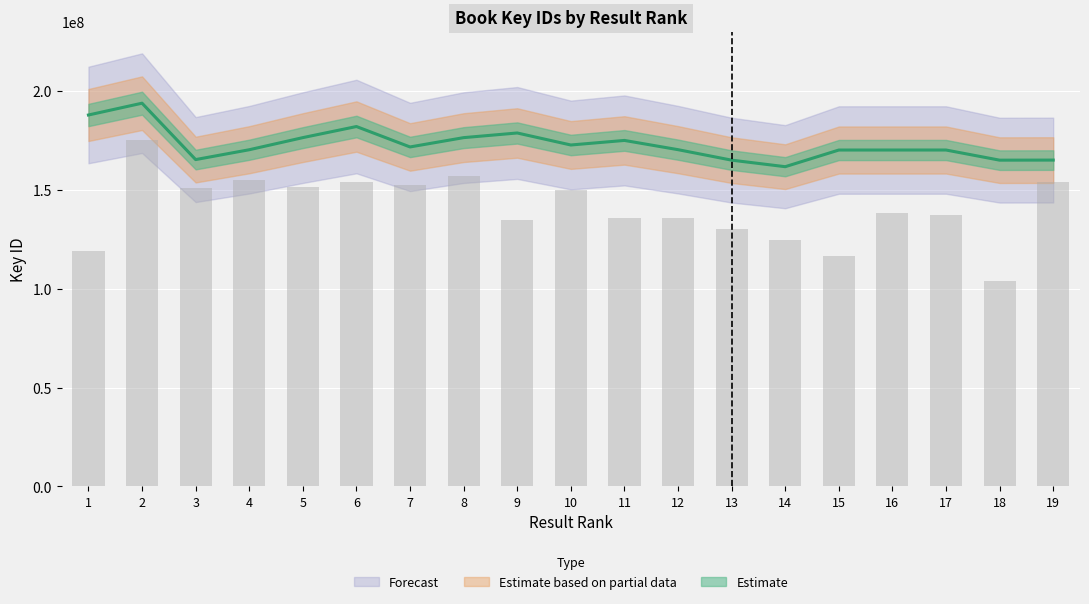

Reading left to right, list all the values displayed in this chart.

1=188036233	2=194015399	3=165464925	4=170447406	5=176583631	6=182199957	7=171862973	8=176578470	9=178933826	10=172850786	11=175162764	12=170485863	13=165176912	14=161863761	15=170299816	16=170309176	17=170309615	18=165175067	19=165210791